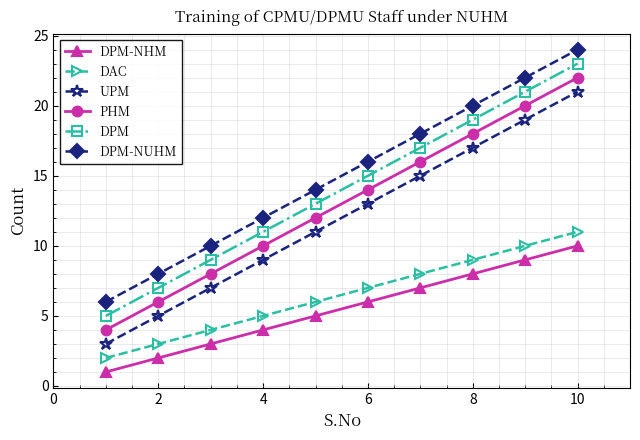

How many lines are shown in the chart?

6